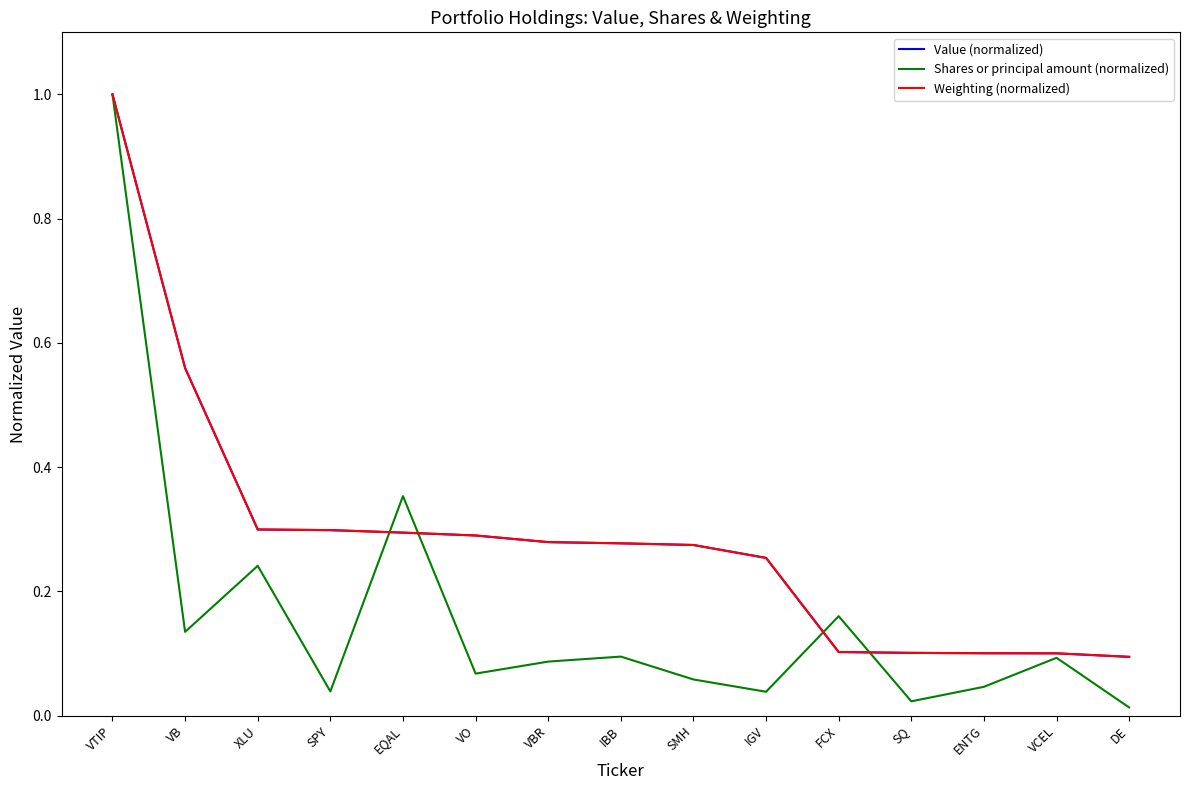

At which category is the sum across all series the highest?

VTIP